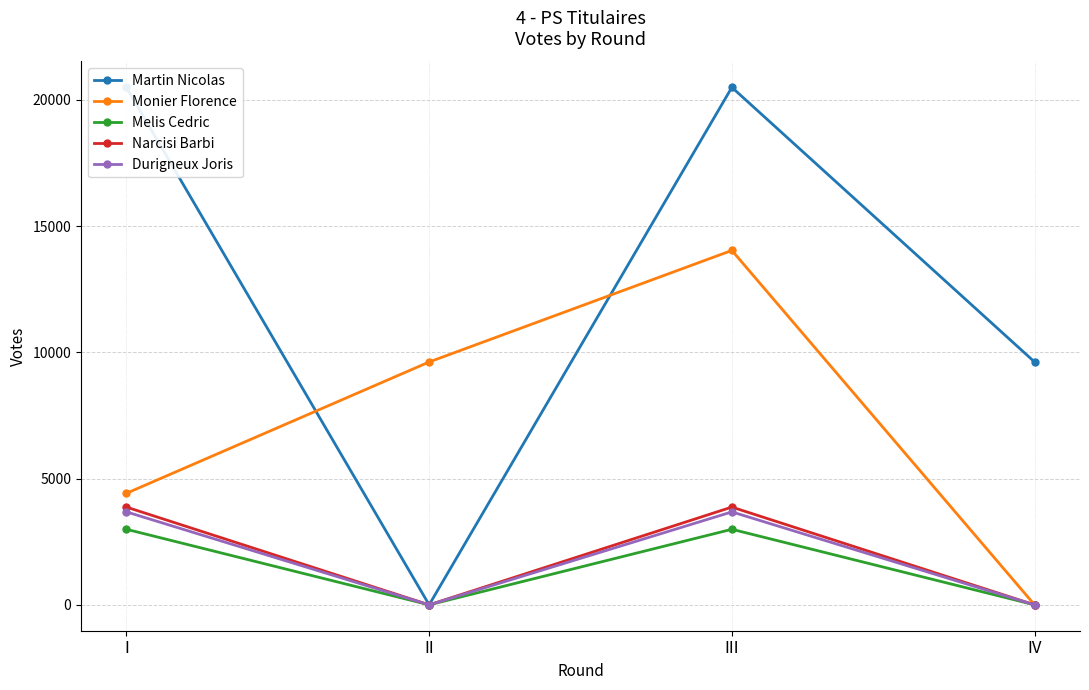

Count the Martin Nicolas values in the range 9617 to 20492.

3